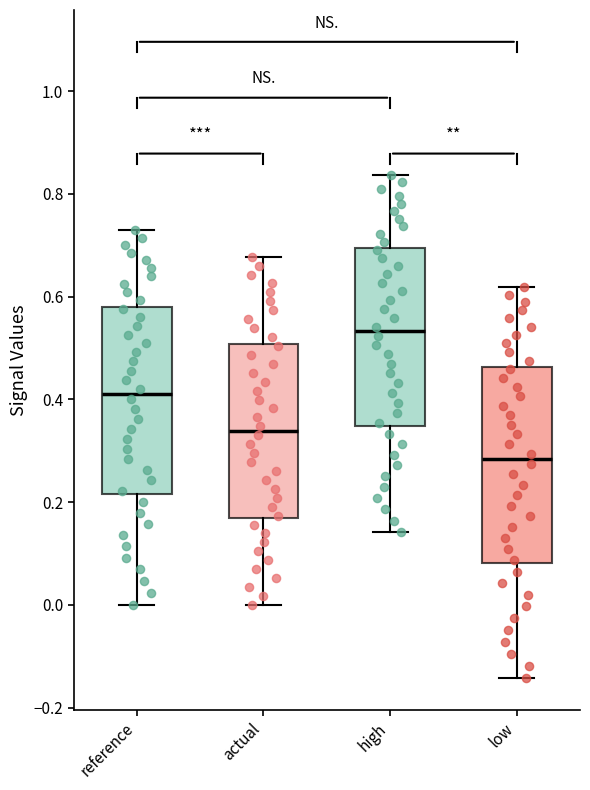

Where is the lower edge of the box for high on the y-axis? The values are not printed on the chart, so give them approximately, as read against the axis.

0.34